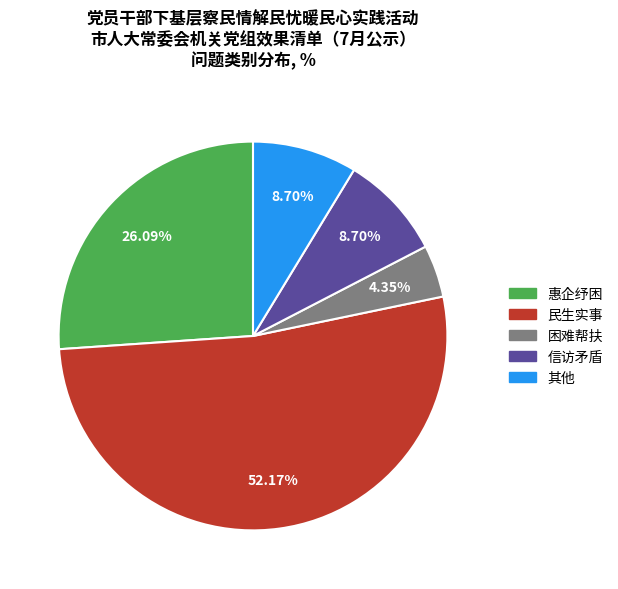

Is there any slice that represents more than half of the pie?

Yes